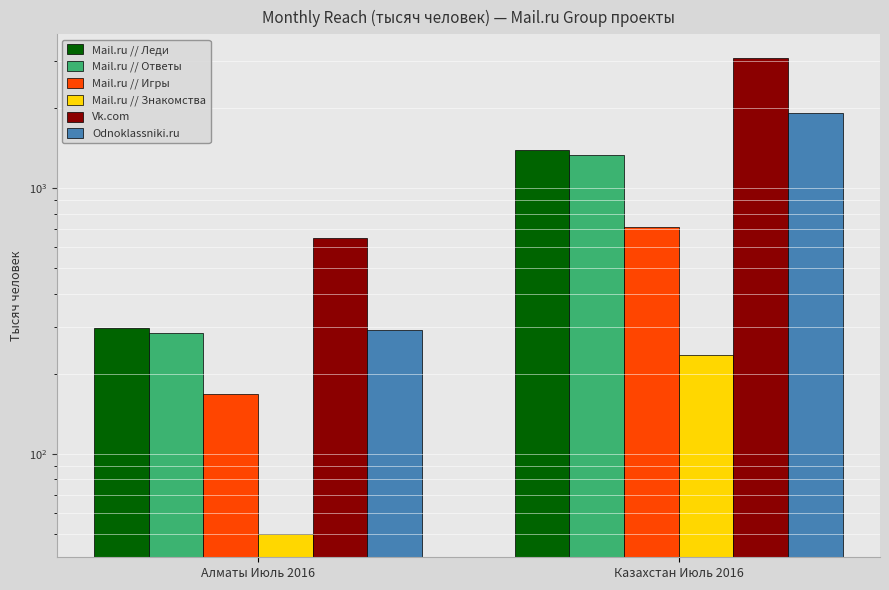

What is the label of the 1st bar from the right?

Казахстан Июль 2016